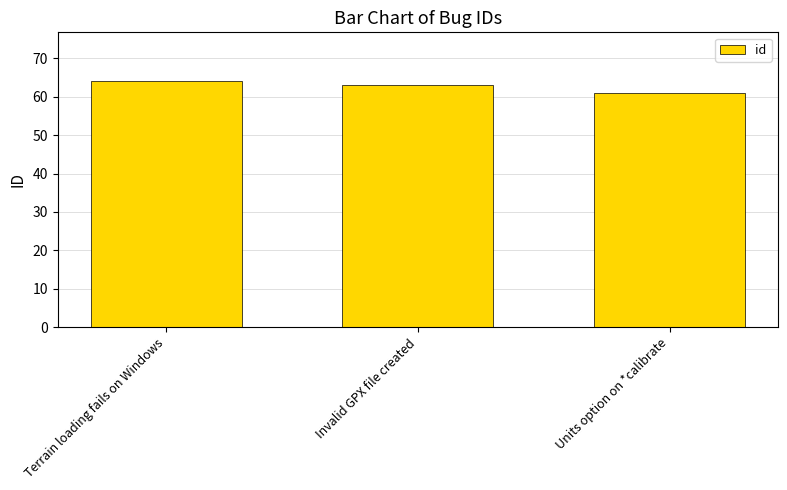

The chart shows a value of 18 at Units option on *calibrate. True or false?

False